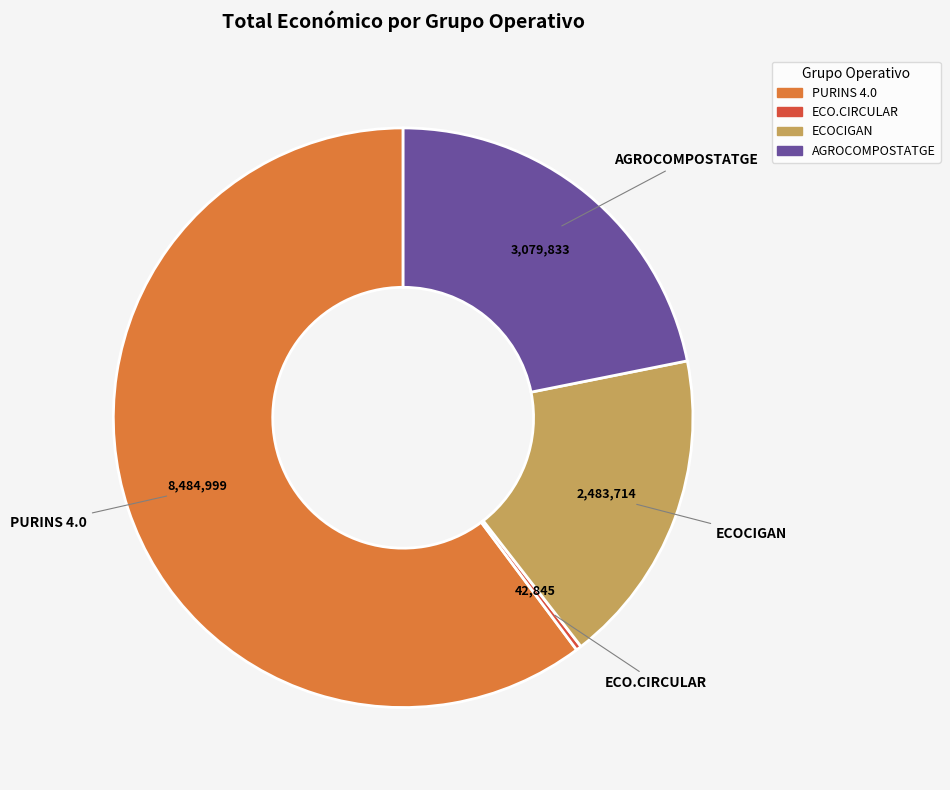

How many segments does this pie chart have?

4